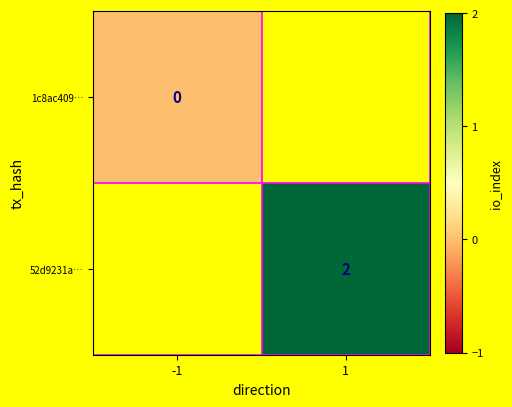

Is it true that 52d9231a… equals 2 at 1?

True